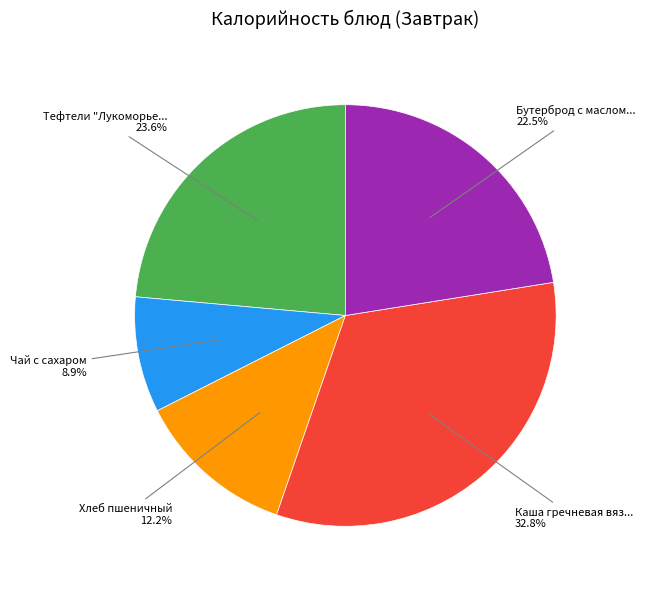

Count the number of slices in the pie.

5